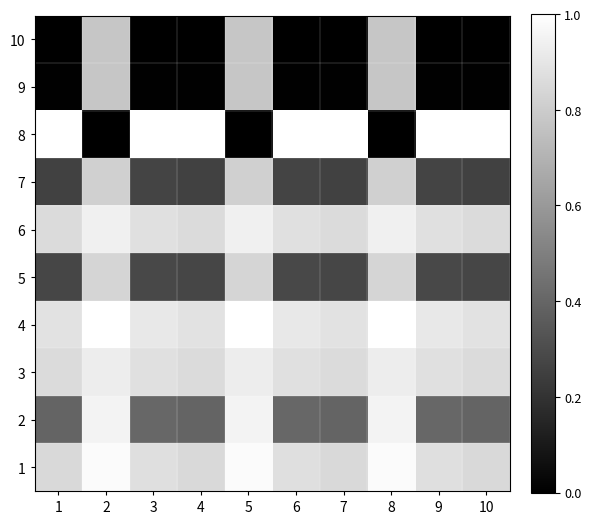

Reading left to right, extract all data points from this chart.

10: 1=0.0	2=0.8	3=0.0	4=0.0	5=0.8	6=0.0	7=0.0	8=0.8	9=0.0	10=0.0
9: 1=0.0	2=0.8	3=0.0	4=0.0	5=0.8	6=0.0	7=0.0	8=0.8	9=0.0	10=0.0
8: 1=1.0	2=0.0	3=1.0	4=1.0	5=0.0	6=1.0	7=1.0	8=0.0	9=1.0	10=1.0
7: 1=0.3	2=0.8	3=0.3	4=0.3	5=0.8	6=0.3	7=0.3	8=0.8	9=0.3	10=0.3
6: 1=0.9	2=0.9	3=0.9	4=0.9	5=0.9	6=0.9	7=0.9	8=0.9	9=0.9	10=0.9
5: 1=0.3	2=0.8	3=0.3	4=0.3	5=0.8	6=0.3	7=0.3	8=0.8	9=0.3	10=0.3
4: 1=0.9	2=1.0	3=0.9	4=0.9	5=1.0	6=0.9	7=0.9	8=1.0	9=0.9	10=0.9
3: 1=0.9	2=0.9	3=0.9	4=0.9	5=0.9	6=0.9	7=0.9	8=0.9	9=0.9	10=0.9
2: 1=0.4	2=1.0	3=0.4	4=0.4	5=1.0	6=0.4	7=0.4	8=1.0	9=0.4	10=0.4
1: 1=0.8	2=1.0	3=0.9	4=0.8	5=1.0	6=0.9	7=0.8	8=1.0	9=0.9	10=0.8